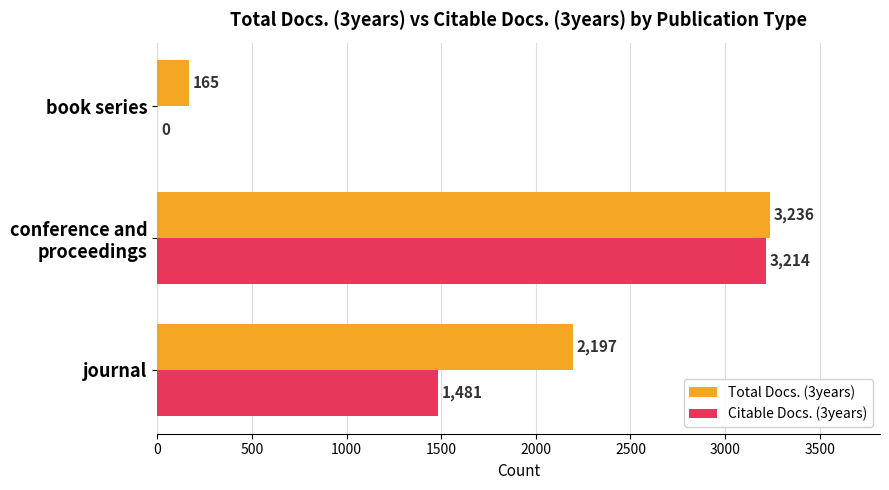

Which series changed the most between journal and book series?

Total Docs. (3years)